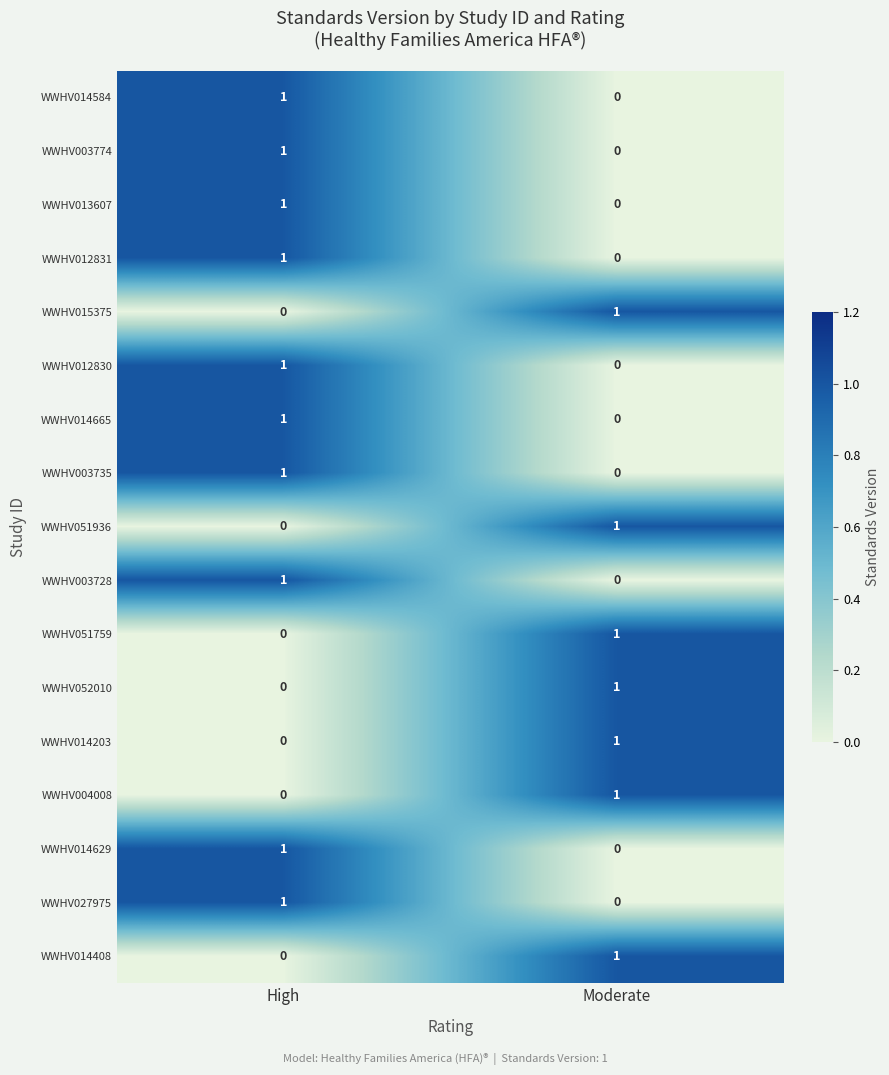

What is the total value across all series at Moderate?

7